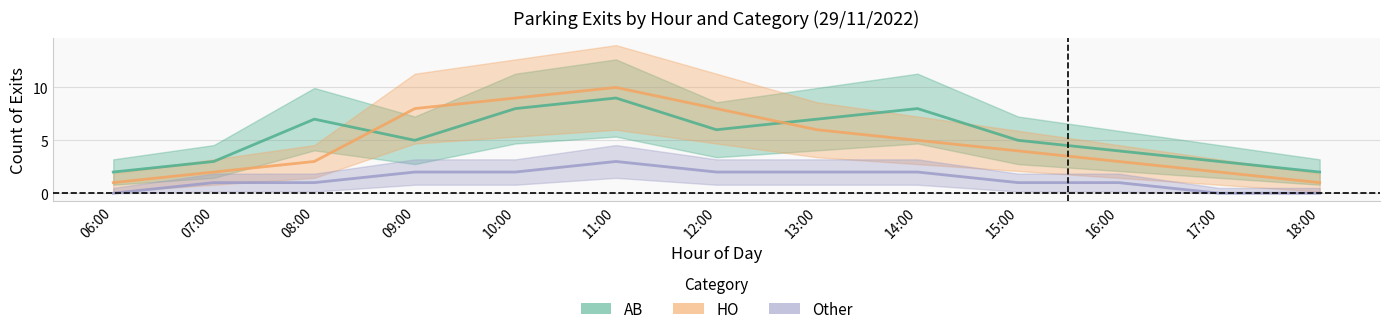

Rank the categories by Other value from highest to lowest.

11:00, 09:00, 10:00, 12:00, 13:00, 14:00, 07:00, 08:00, 15:00, 16:00, 06:00, 17:00, 18:00